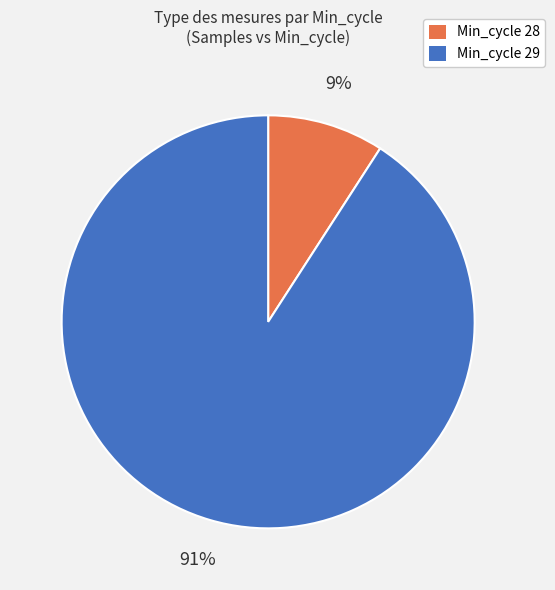

Is there a majority slice in this chart?

Yes